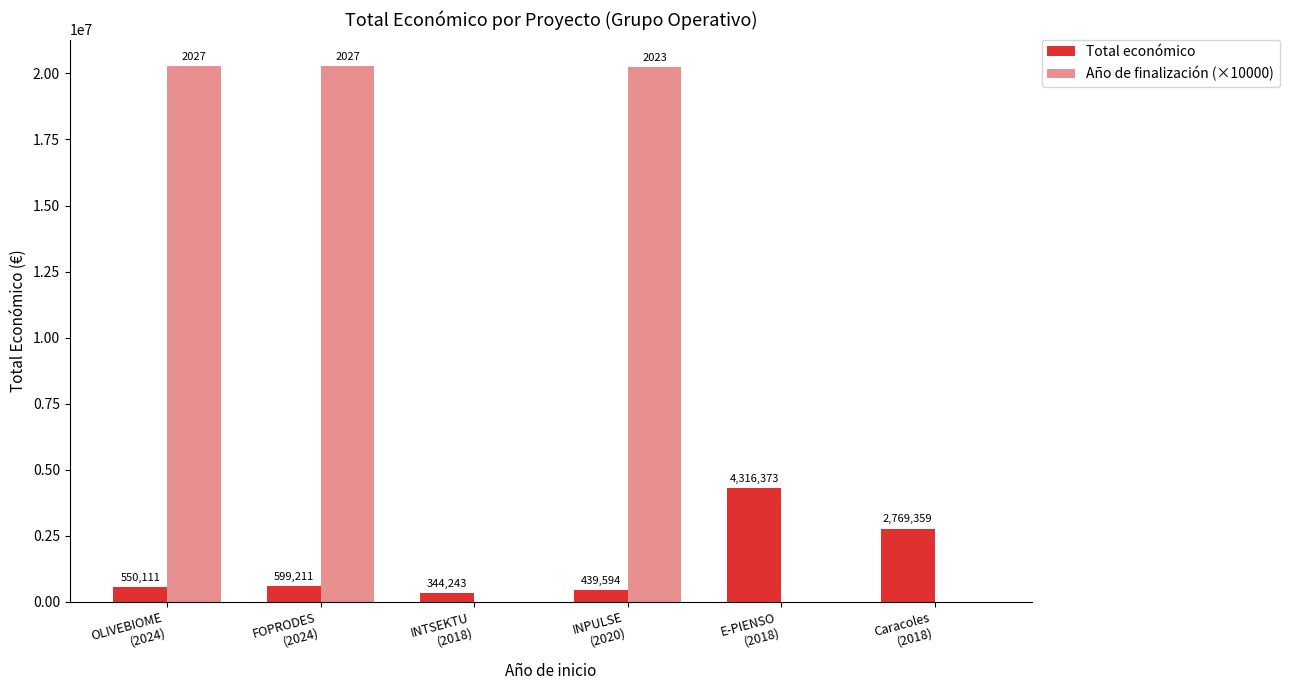

At which category is the sum across all series the highest?

FOPRODES
(2024)